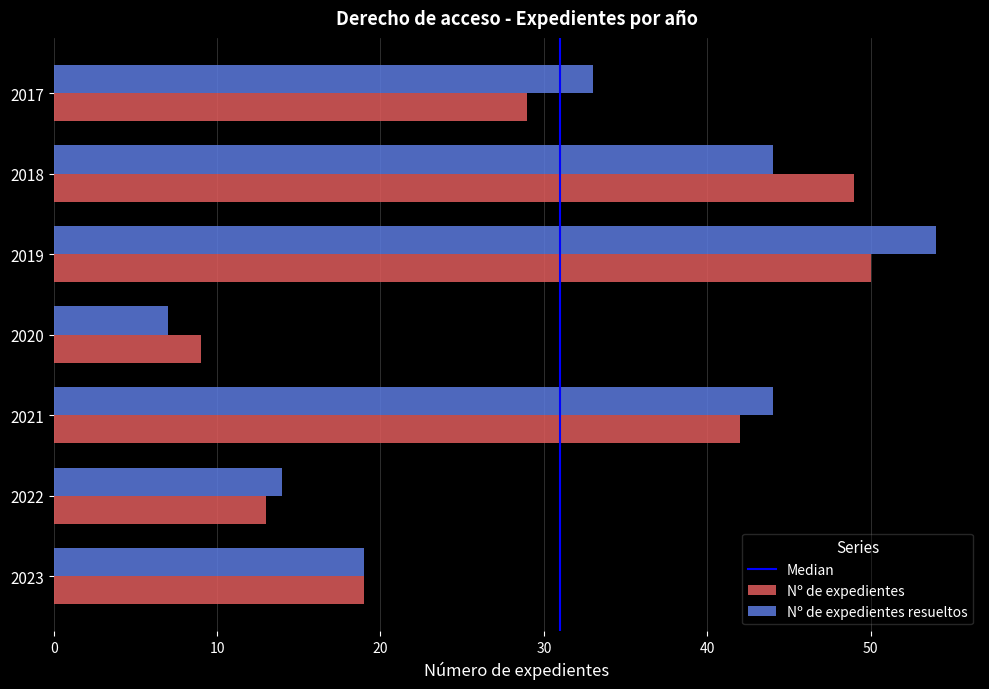

Is the value of Nº de expedientes at 2020 greater than the value of Nº de expedientes resueltos at 2022?

No